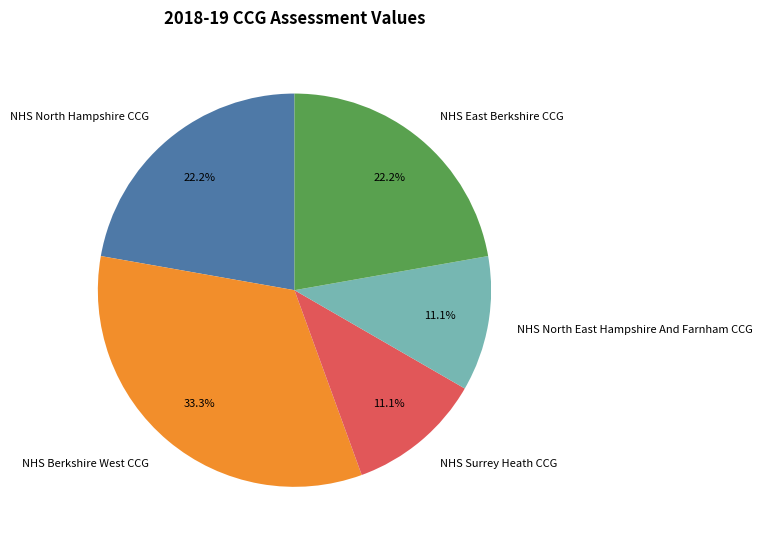

Which slice is the largest?

NHS Berkshire West CCG